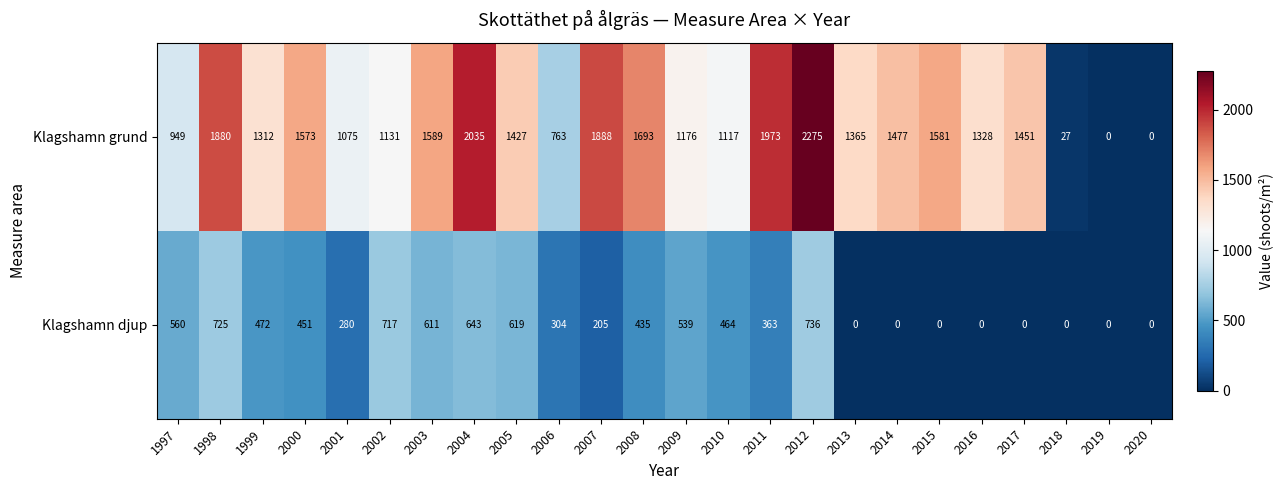

At which label is Klagshamn djup closest to 368?

2011